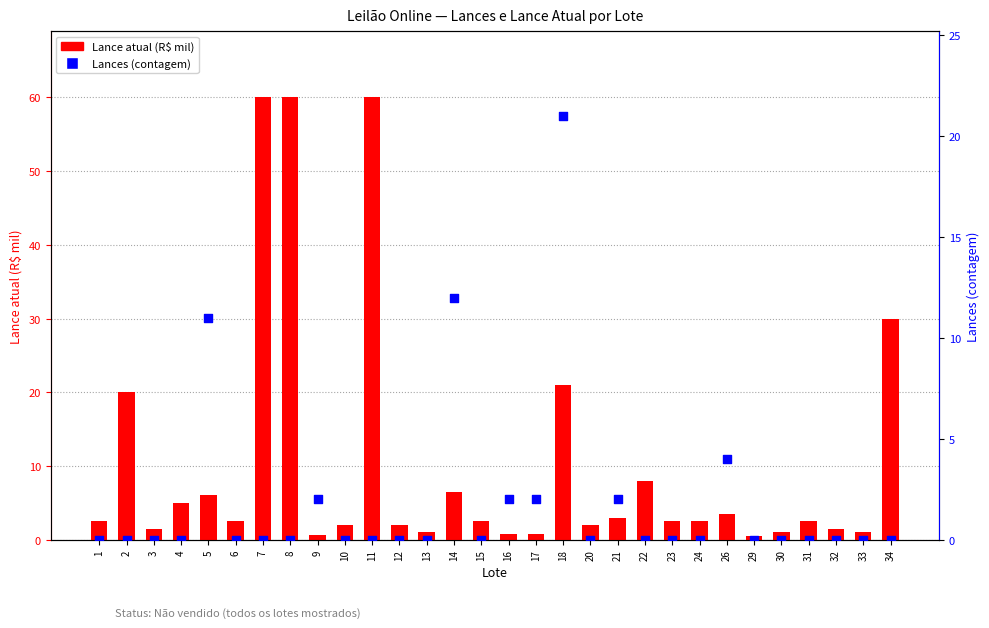

At which category is the sum across all series the highest?

7